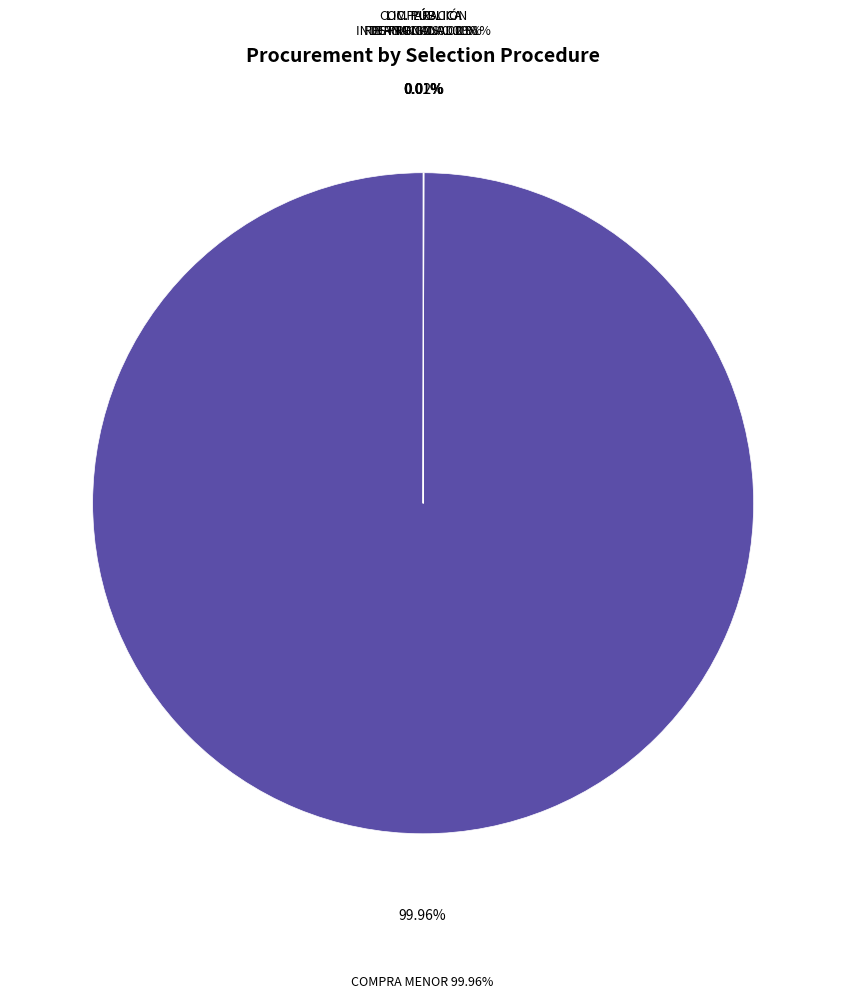

Does any single category account for the majority?

Yes